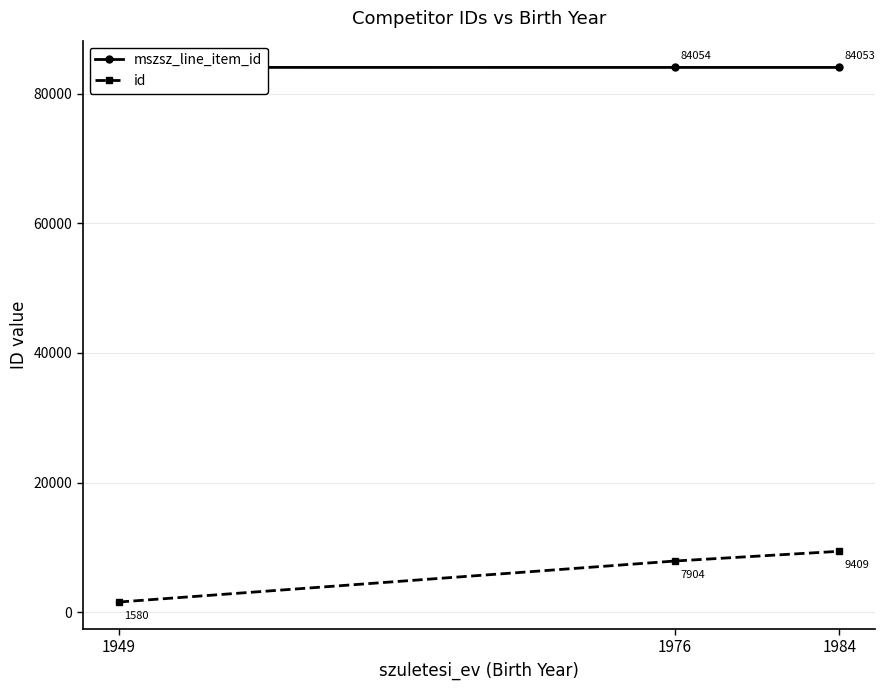

The mszsz_line_item_id series shows 140078 at 1949. True or false?

False